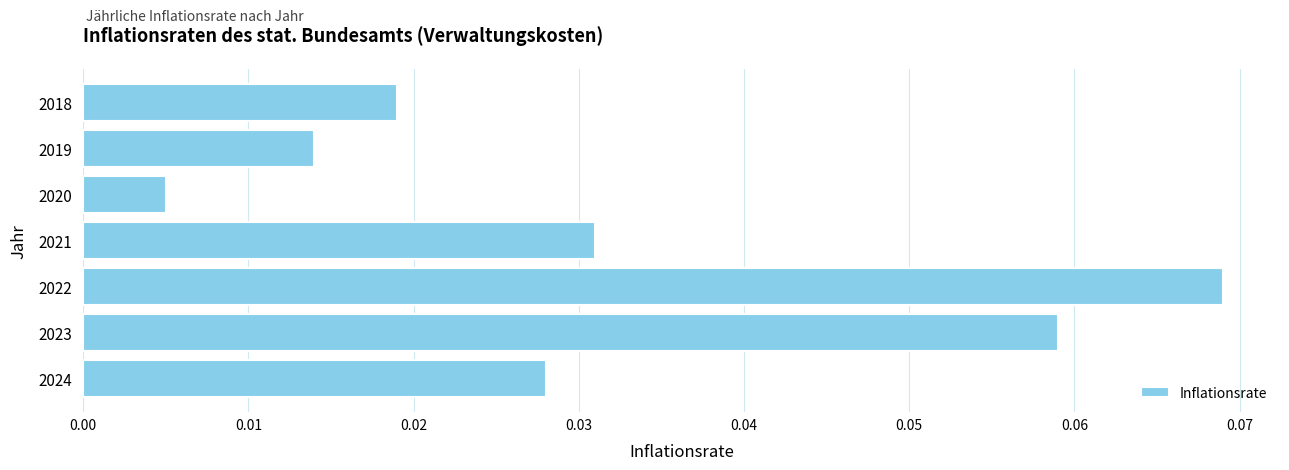

List the labels in order of value, smallest first.

2020, 2019, 2018, 2024, 2021, 2023, 2022